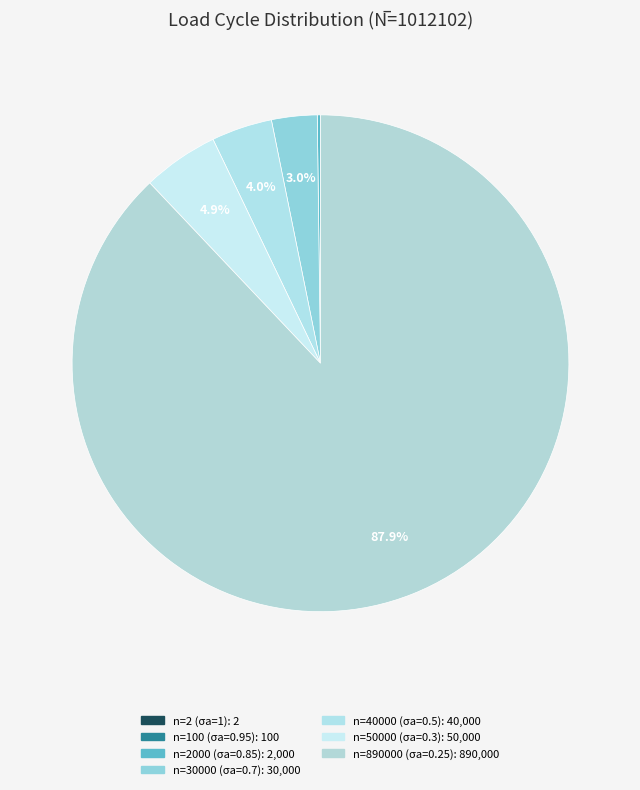

How many segments does this pie chart have?

7